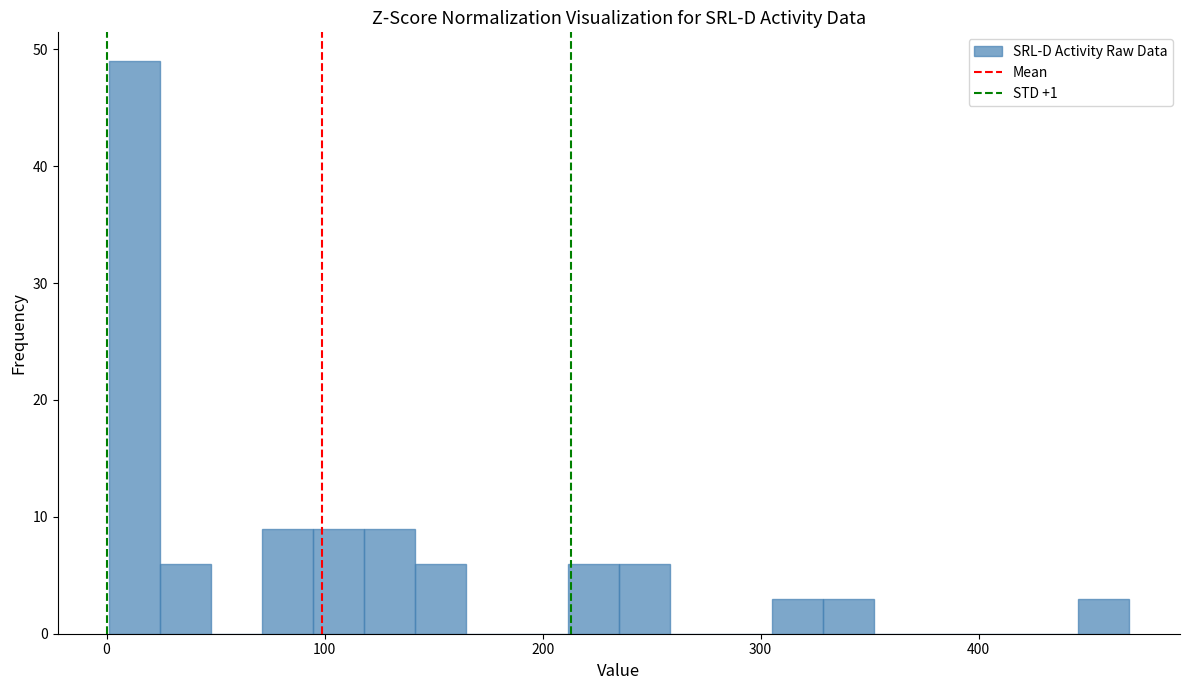

Around what value on the x-axis is the tallest bar? Give the approximate position of its centre, as read against the axis.

10